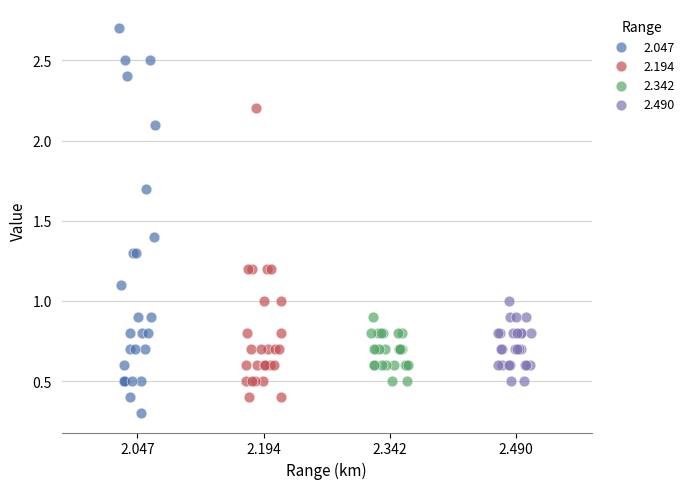

Which series has the largest Y range (max minus min)?

2.047